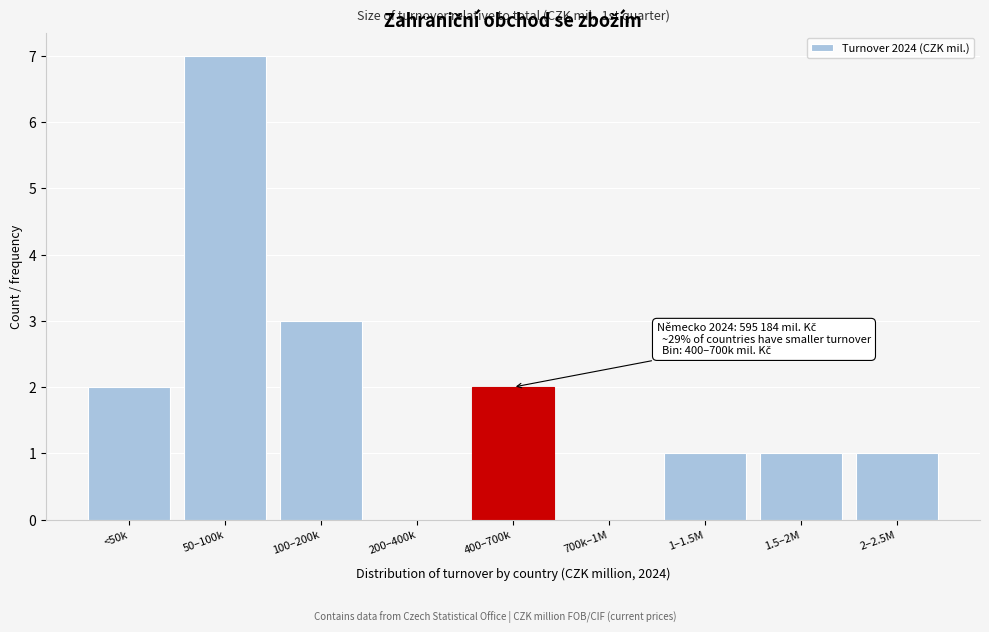

Reading left to right, list all the values displayed in this chart.

<50k=2	50–100k=7	100–200k=3	200–400k=0	400–700k=2	700k–1M=0	1–1.5M=1	1.5–2M=1	2–2.5M=1